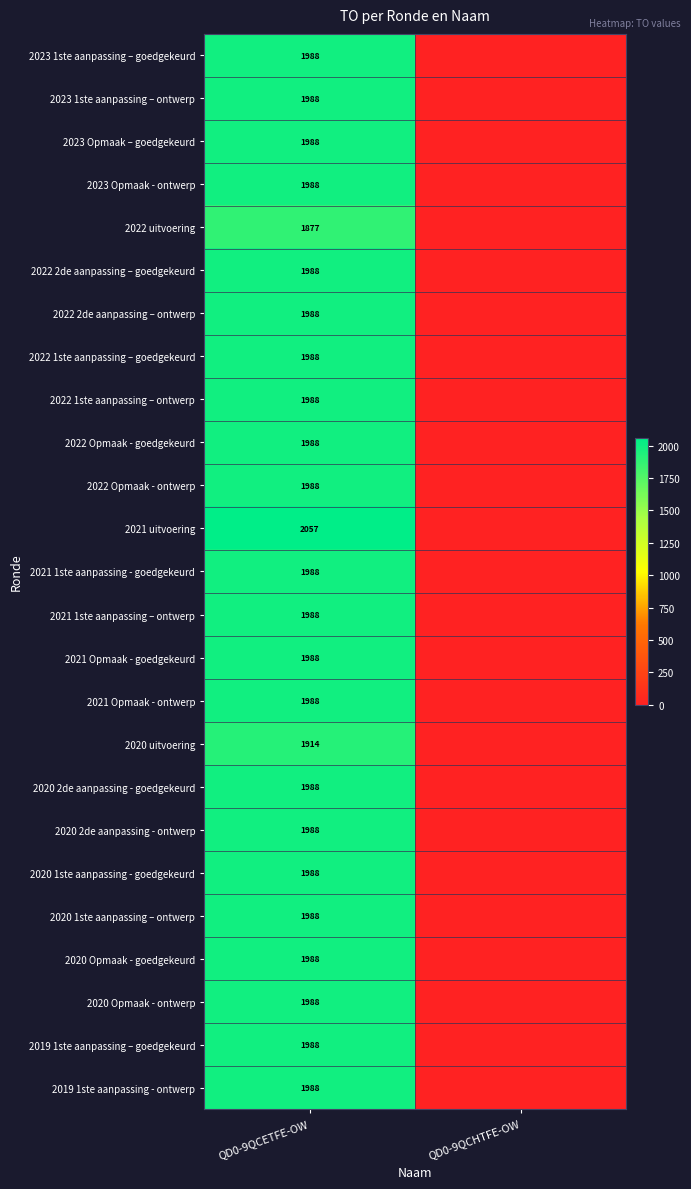

What is the total value across all series at QD0-9QCETFE-OW?

49584